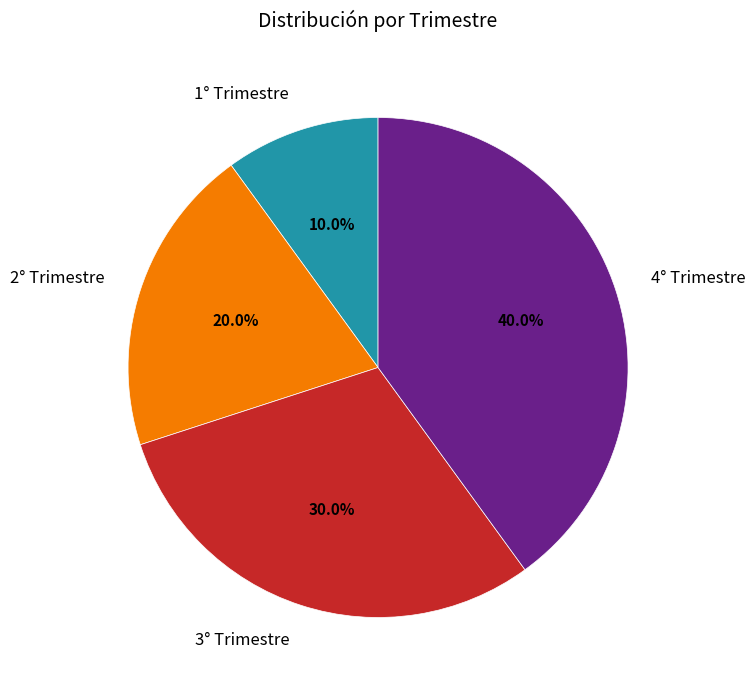

How many segments does this pie chart have?

4